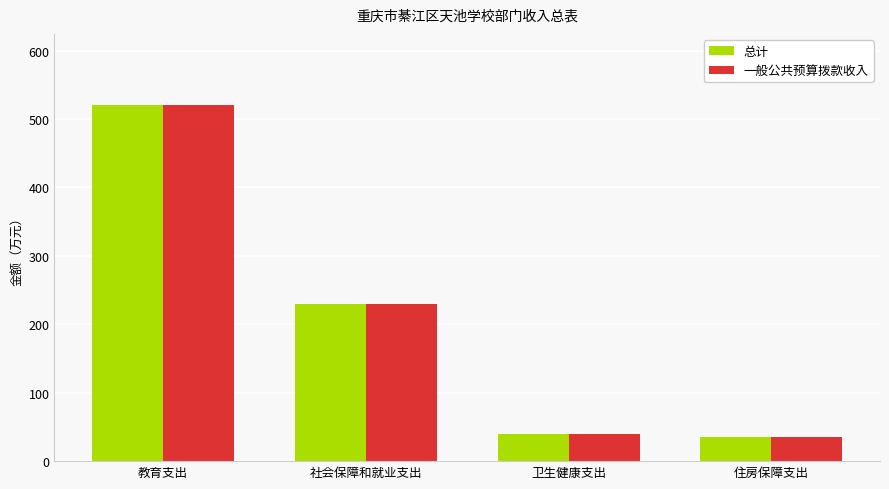

How many bars are there in total?

8